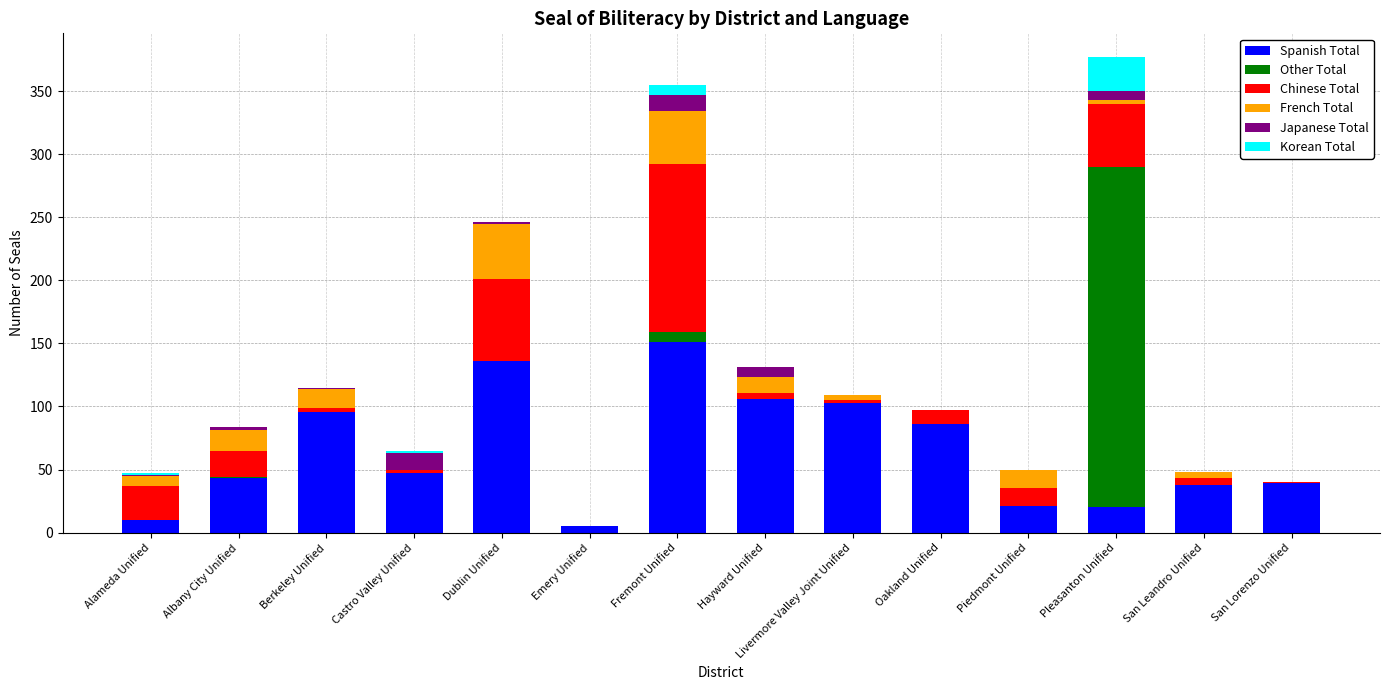

How many series are shown in this chart?

6